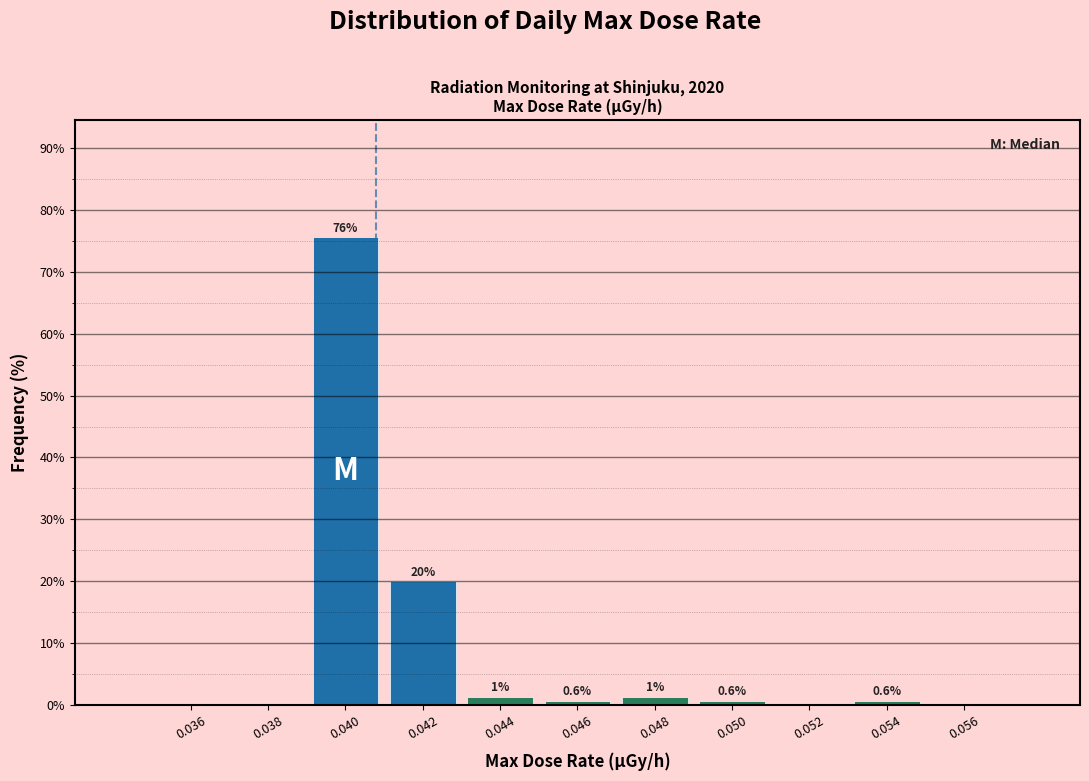

What is the greatest value displayed?

75.6